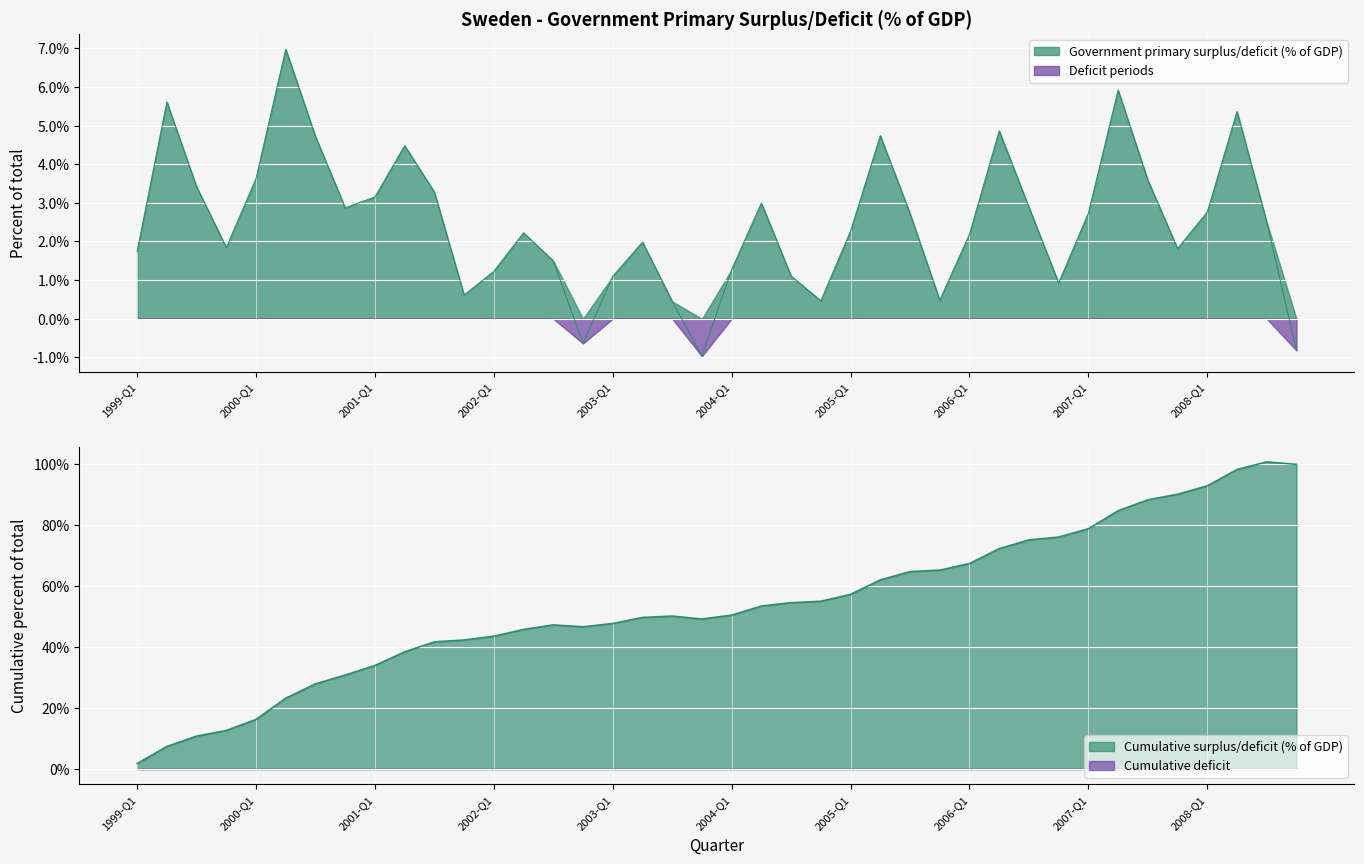

True or false: the data shows 2.9 at 2007-Q2.

False